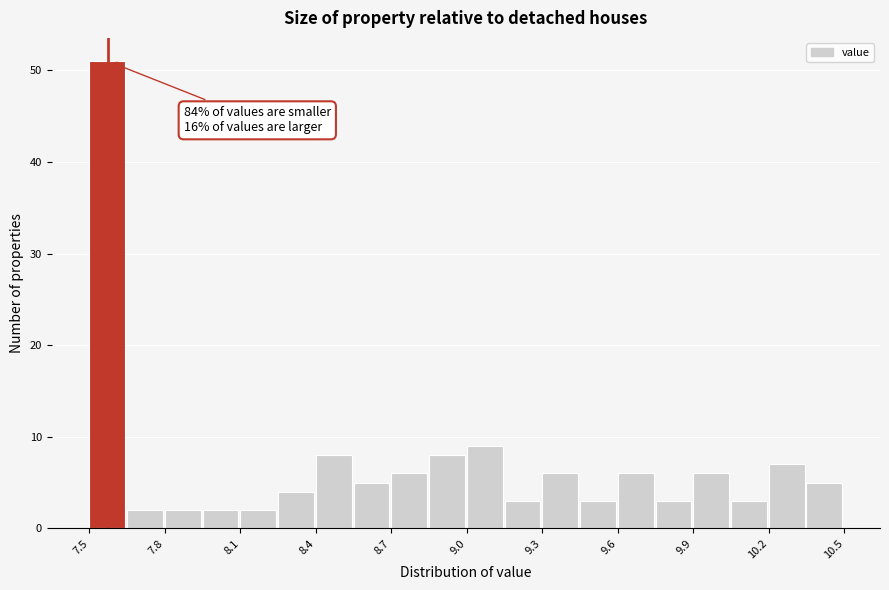

Around what value on the x-axis is the tallest bar? Give the approximate position of its centre, as read against the axis.

7.55